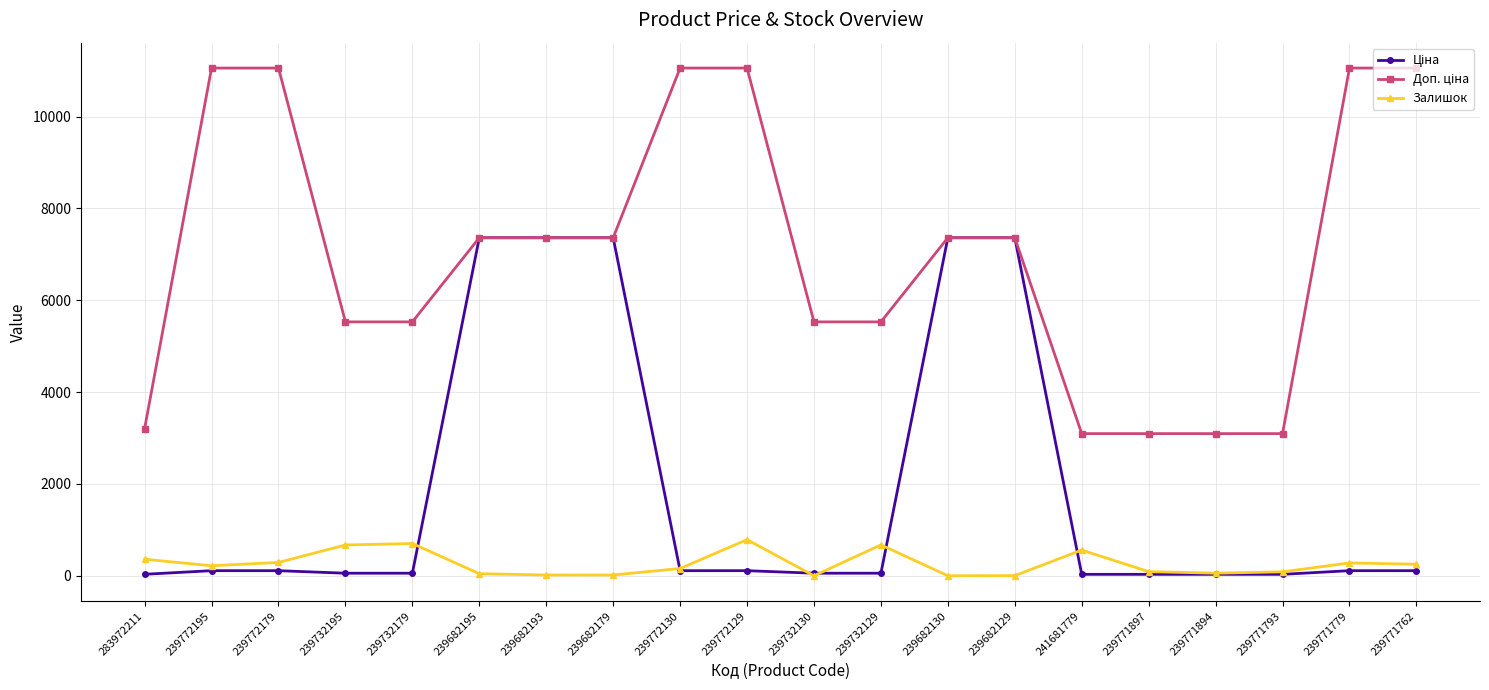

At how many categories does at least one series exceed 1547?

20